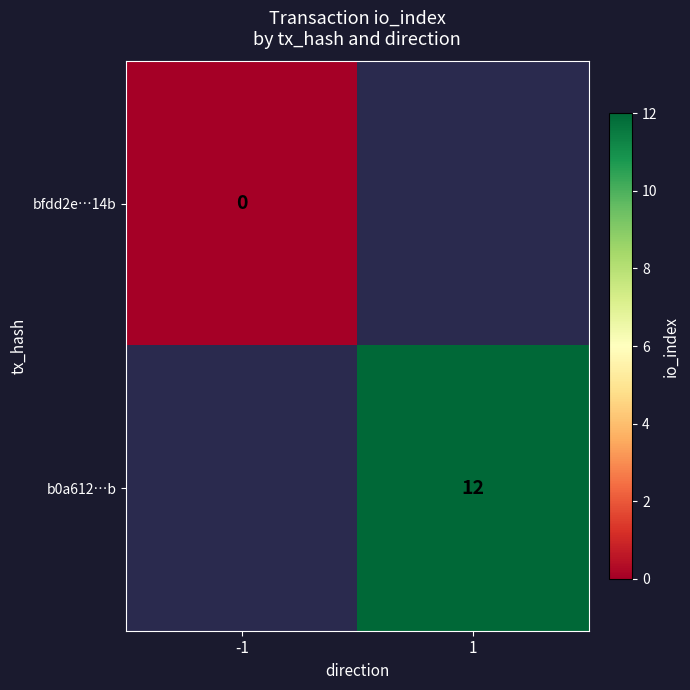

True or false: b0a612…b has a value of 12 at 1.

True